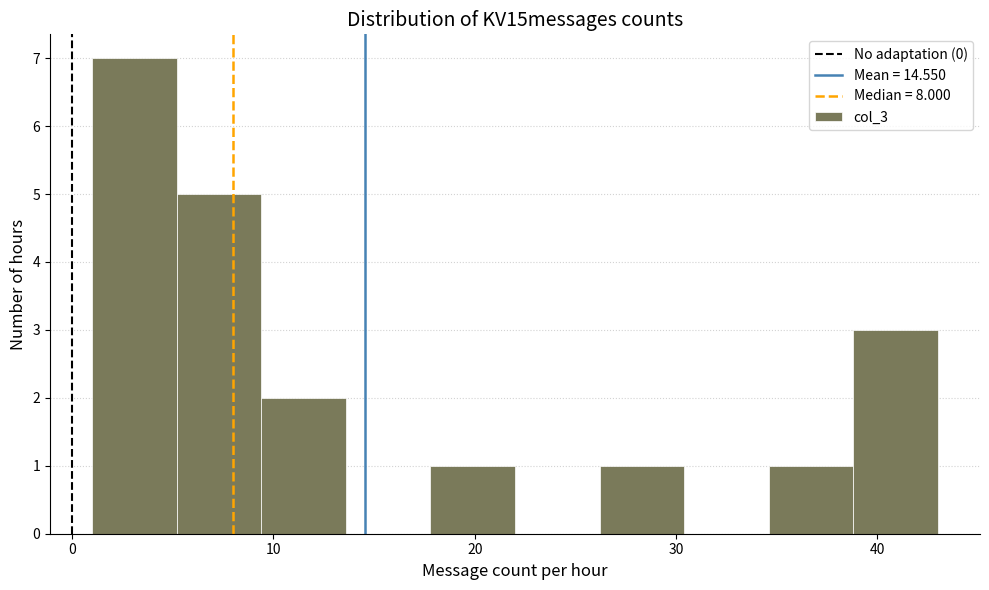

What is the height of the bar covering 38.8 to 43.0 on the x-axis? Neither the bar edges nor the heights are printed on the chart, so give them approximately, as read against the axes.

3